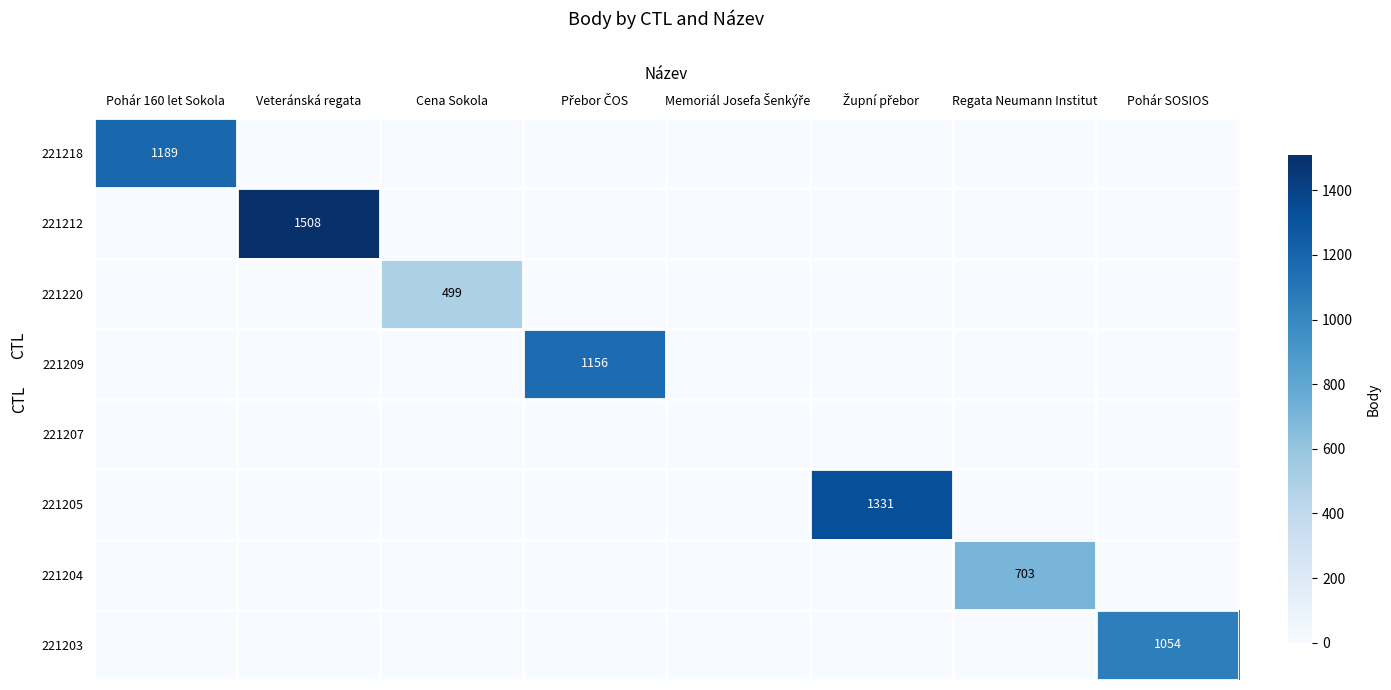

What is the greatest value displayed?

1508